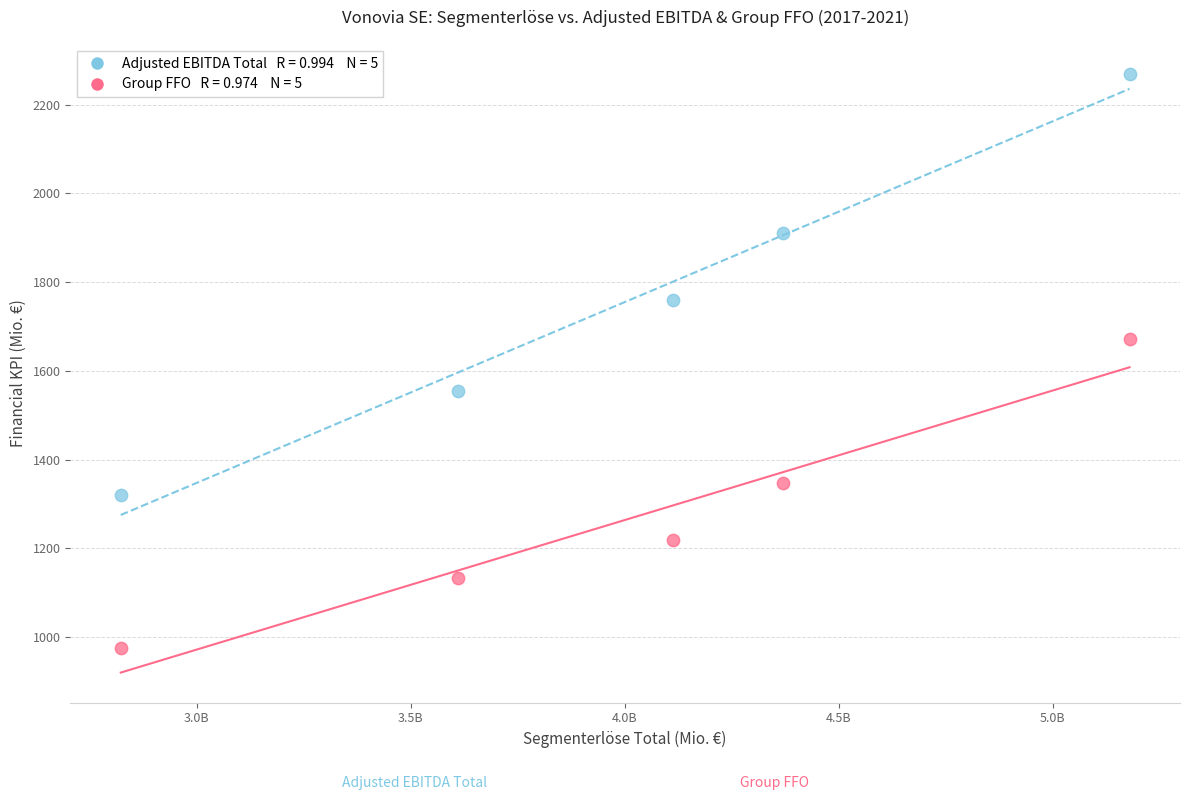

Across all series, what Y value is closest to 1622?

1672.0